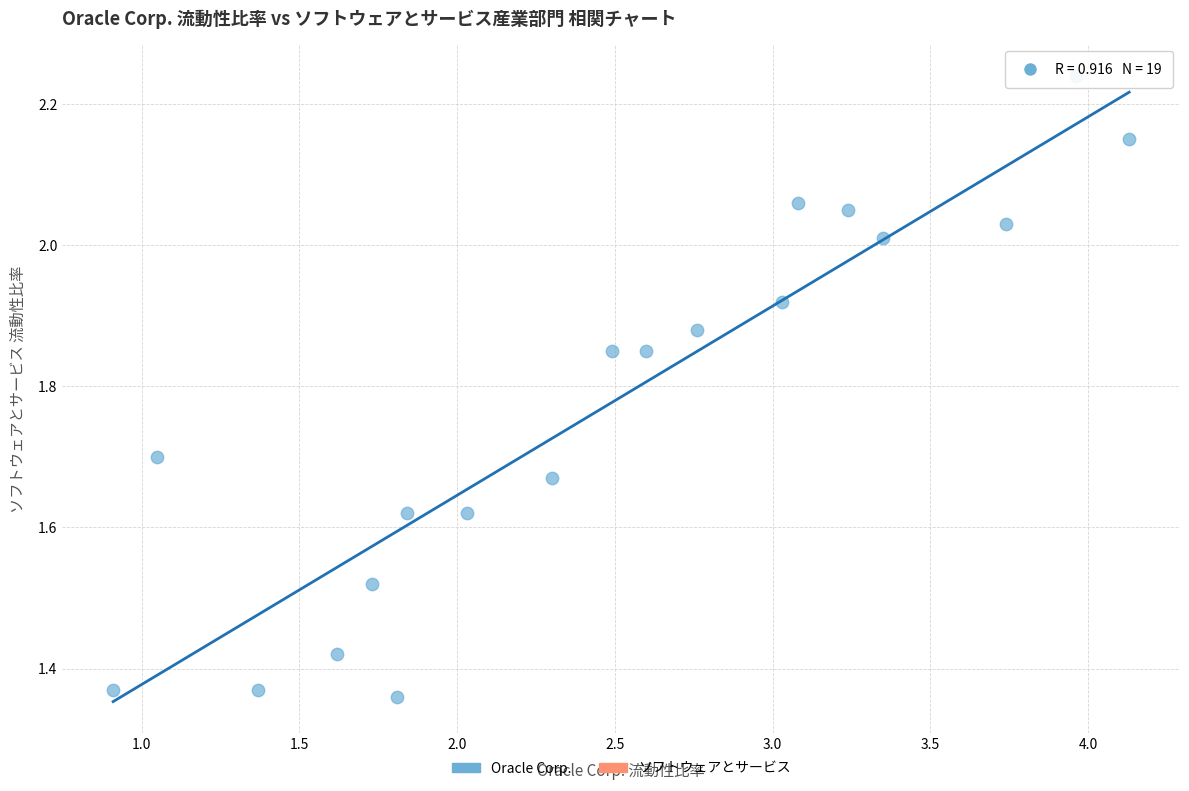

What is the range of Y values (max minus min)?

0.9